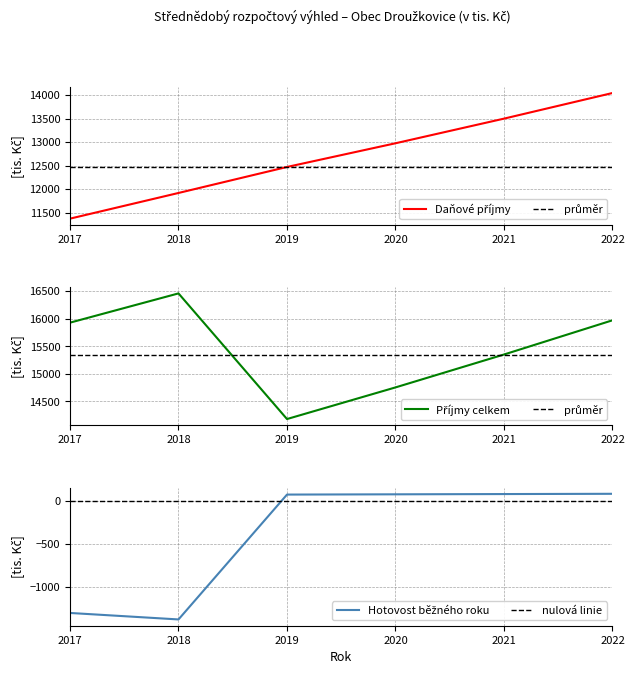

How many data points in Daňové příjmy are less than 12975?

3